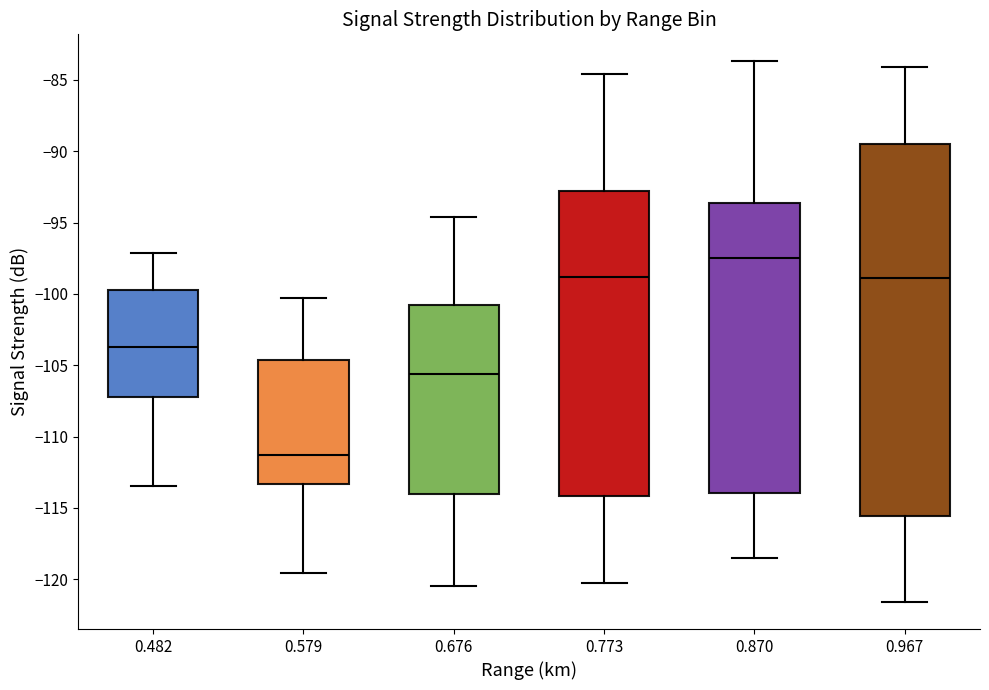

Which box has the lowest median line?

0.579